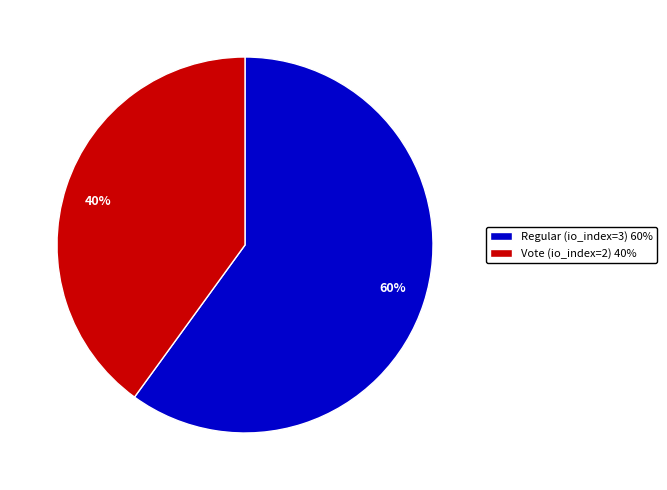

Combined, do Regular (io_index=3) and Vote (io_index=2) account for over 50%?

Yes